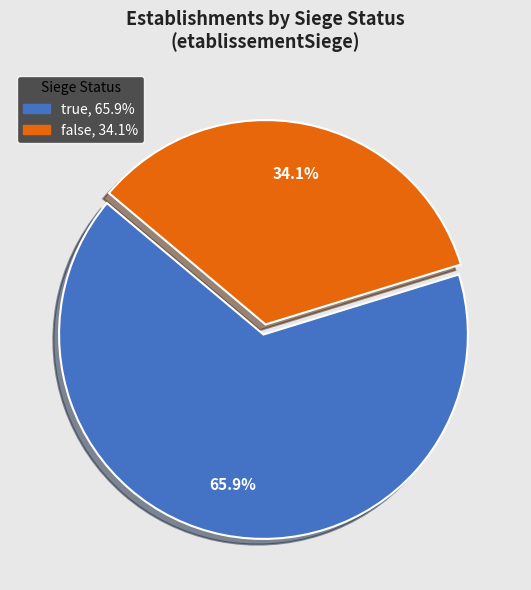

Is there any slice that represents more than half of the pie?

Yes